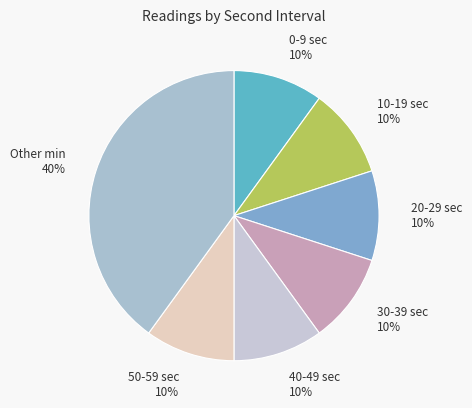

To the nearest percent, what percentage of the pie is 10?

10%